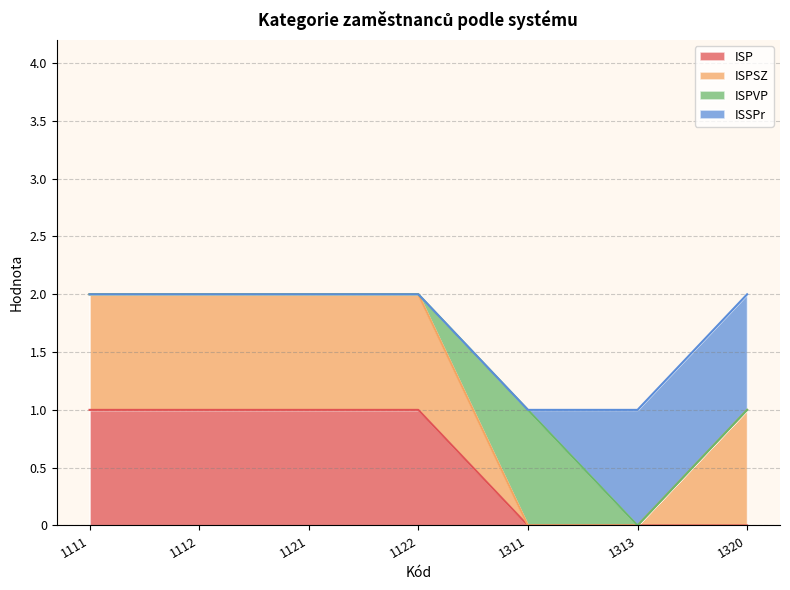

Between 1122 and 1313, which is larger?

1122